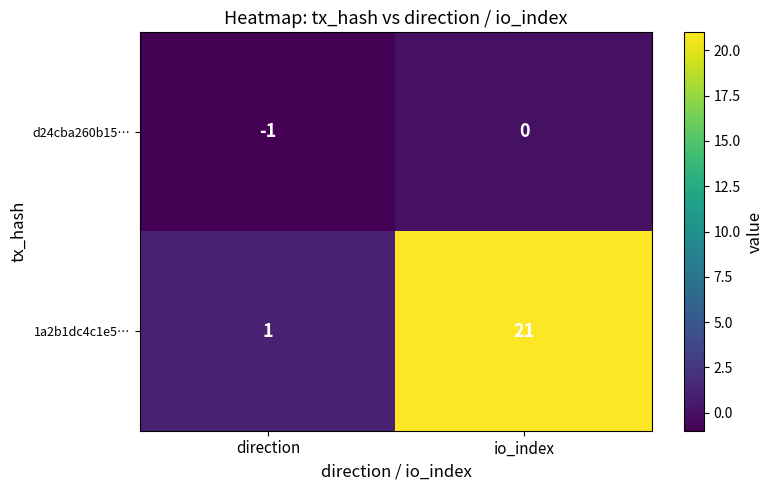

Which series has the largest range (max minus min)?

1a2b1dc4c1e5…